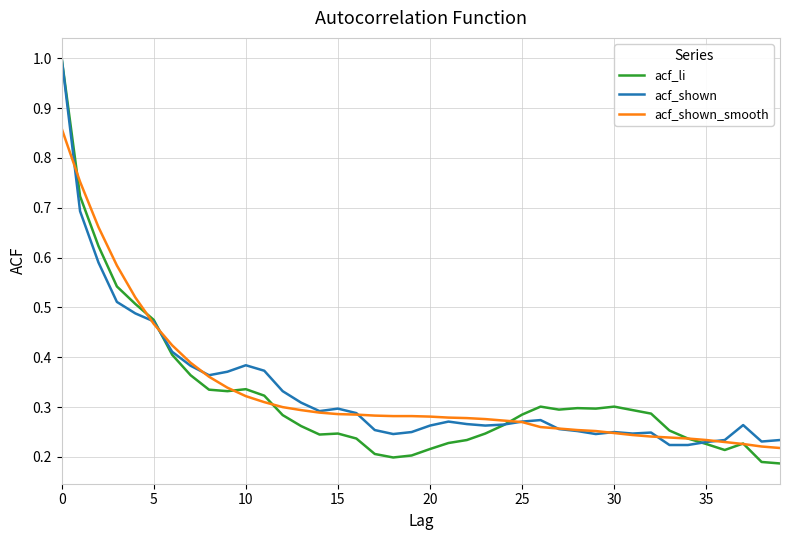

Count the acf_shown_smooth values in the range 0 to 1.

40